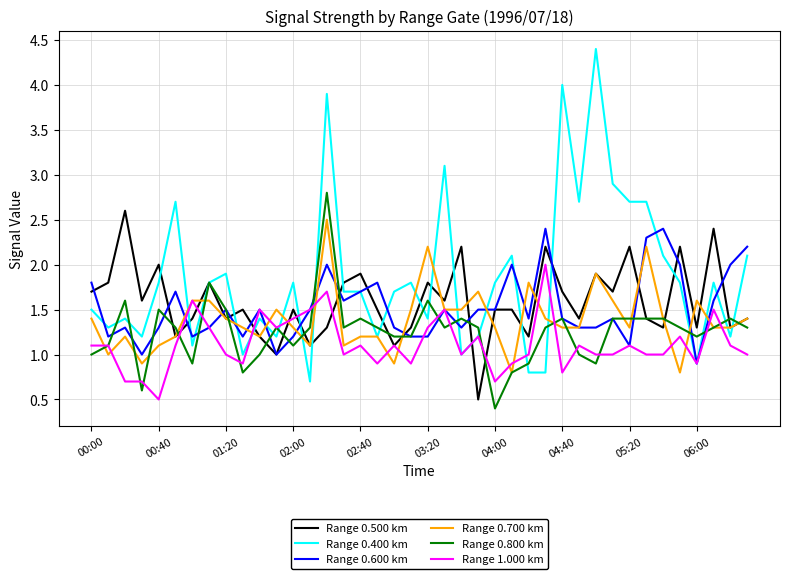

True or false: Range 1.000 km and Range 0.600 km intersect in this chart.

True